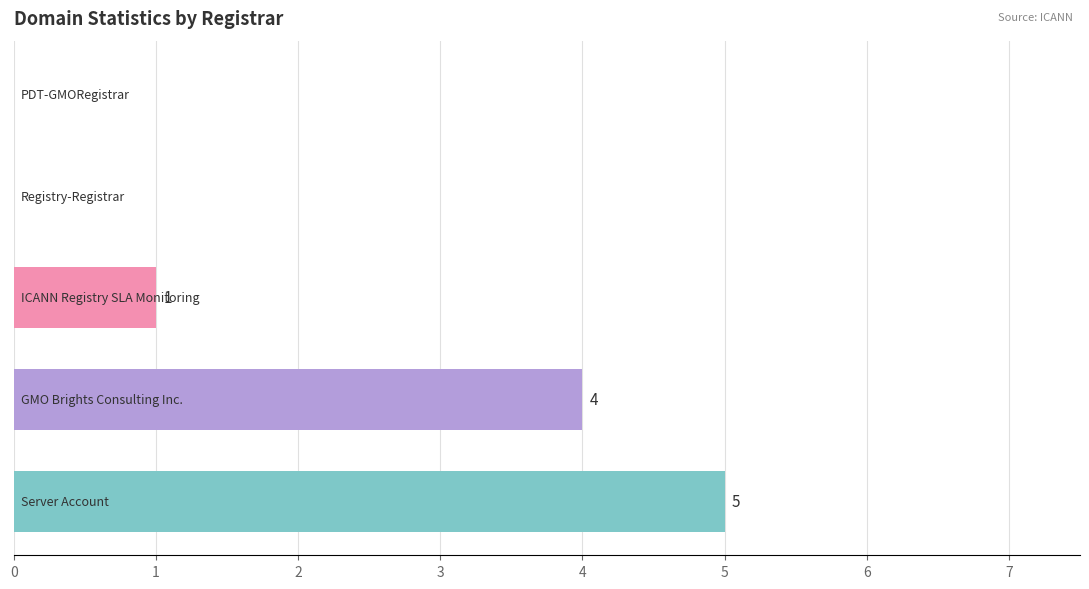

What is the sum of all values?

10